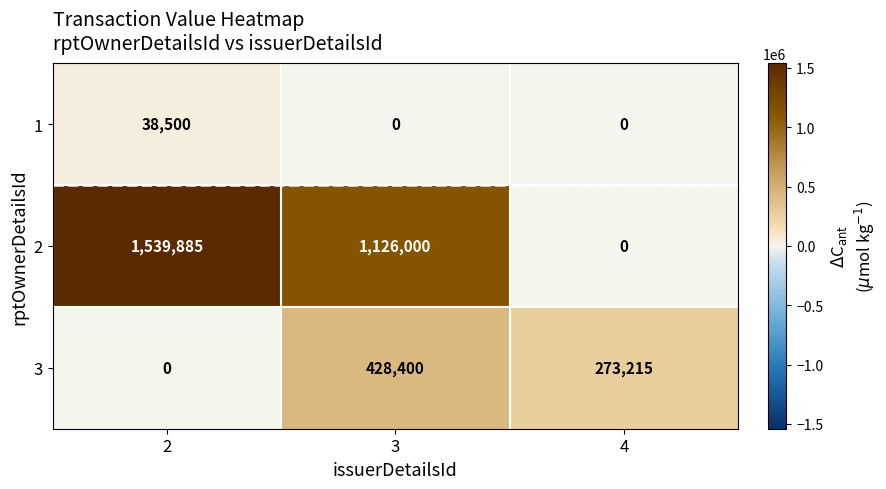

Reading right to left, extract all data points from this chart.

1: 4=0	3=0	2=38500
2: 4=0	3=1126000	2=1539885
3: 4=273215	3=428400	2=0